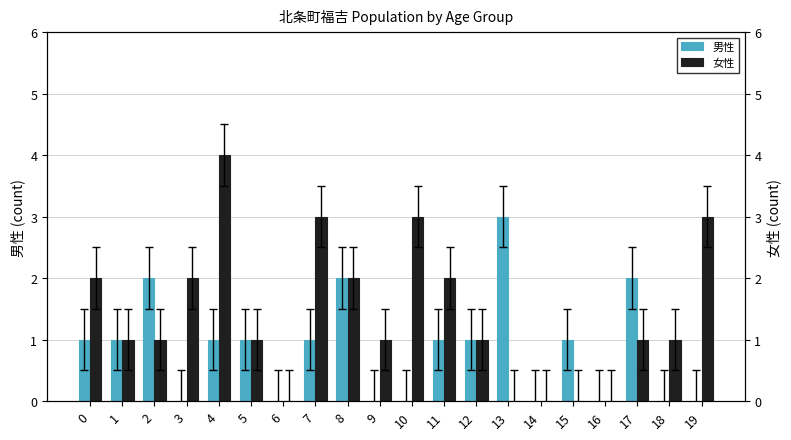

What are all the series names shown in the legend?

男性, 女性